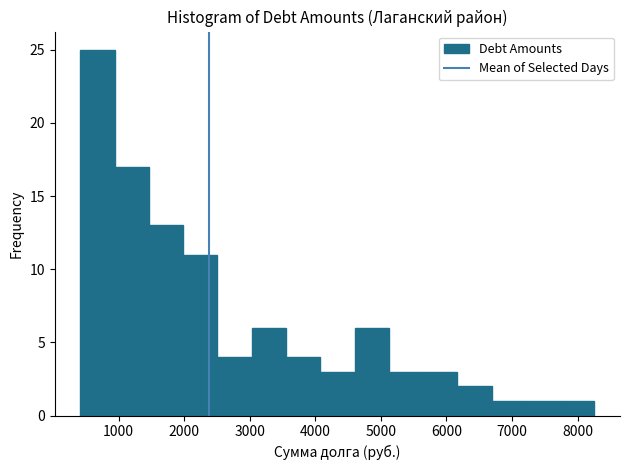

Reading left to right, transcribe this chart: for each bar, give the range it covers on the x-axis and its height. Neither the bar edges nor the heights are printed on the chart, so give them approximately, as read against the axes.

400 to 900: 25
900 to 1500: 17
1500 to 2000: 13
2000 to 2500: 11
2500 to 3000: 4
3000 to 3600: 6
3600 to 4100: 4
4100 to 4600: 3
4600 to 5100: 6
5100 to 5600: 3
5600 to 6200: 3
6200 to 6700: 2
6700 to 7200: 1
7200 to 7700: 1
7700 to 8300: 1